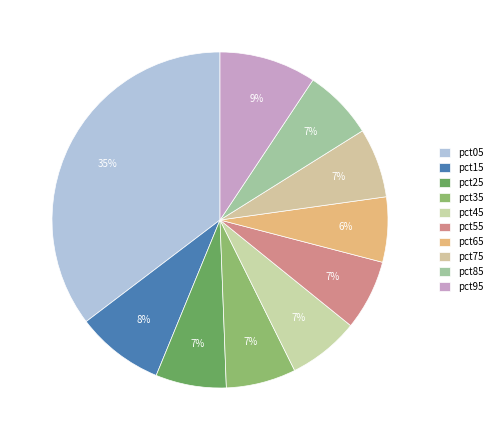

Is it true that pct75 is 7% of the pie?

True